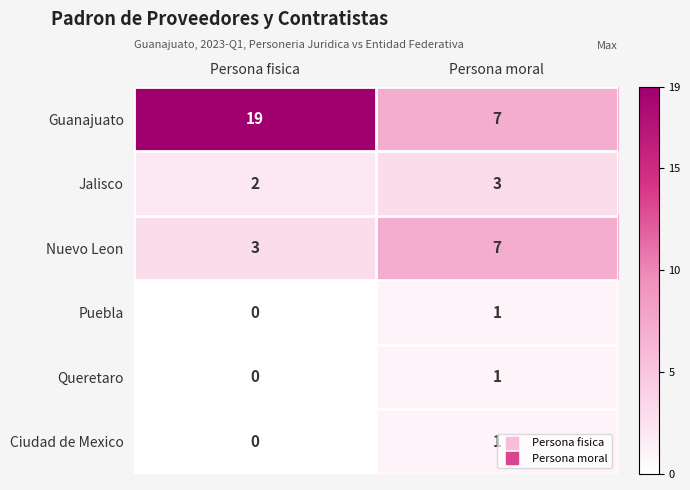

What is the sum of the Jalisco values at Persona fisica and Persona moral?

5